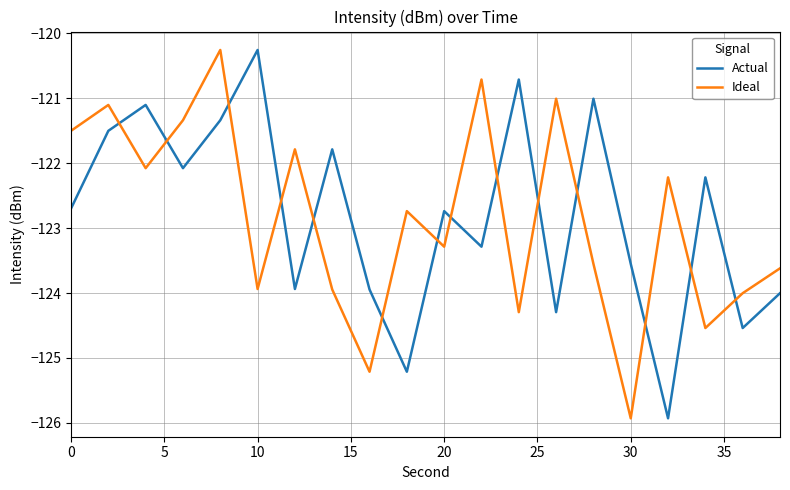

How many intersections are there between Actual and Ideal?

14